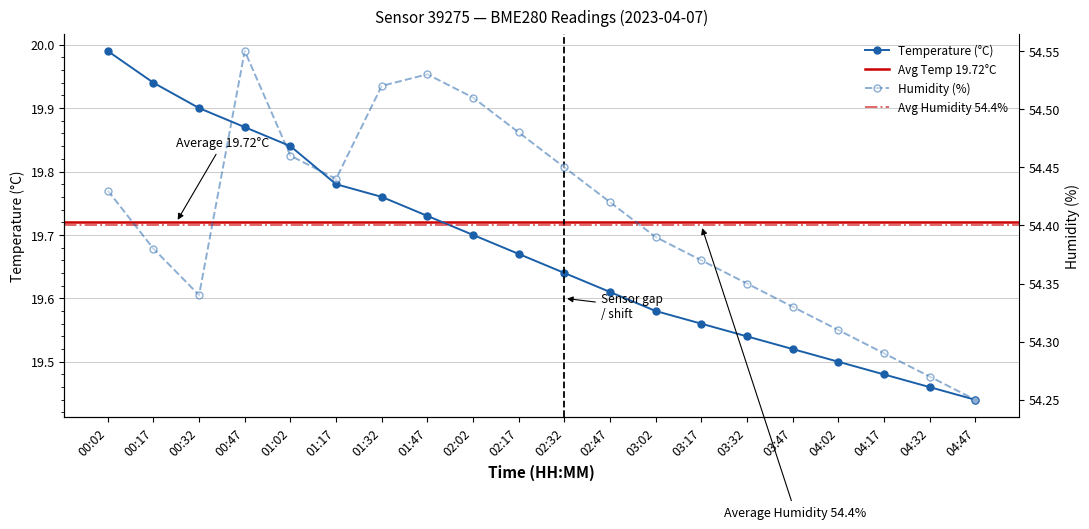

True or false: temperature and humidity intersect in this chart.

False